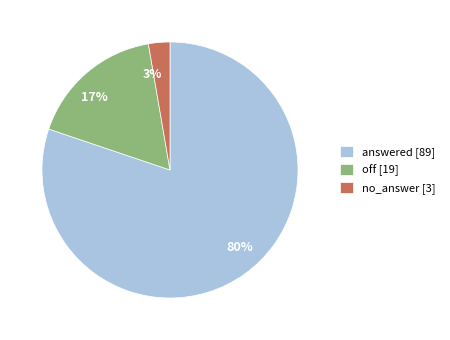

True or false: no_answer accounts for 16% of the total.

False